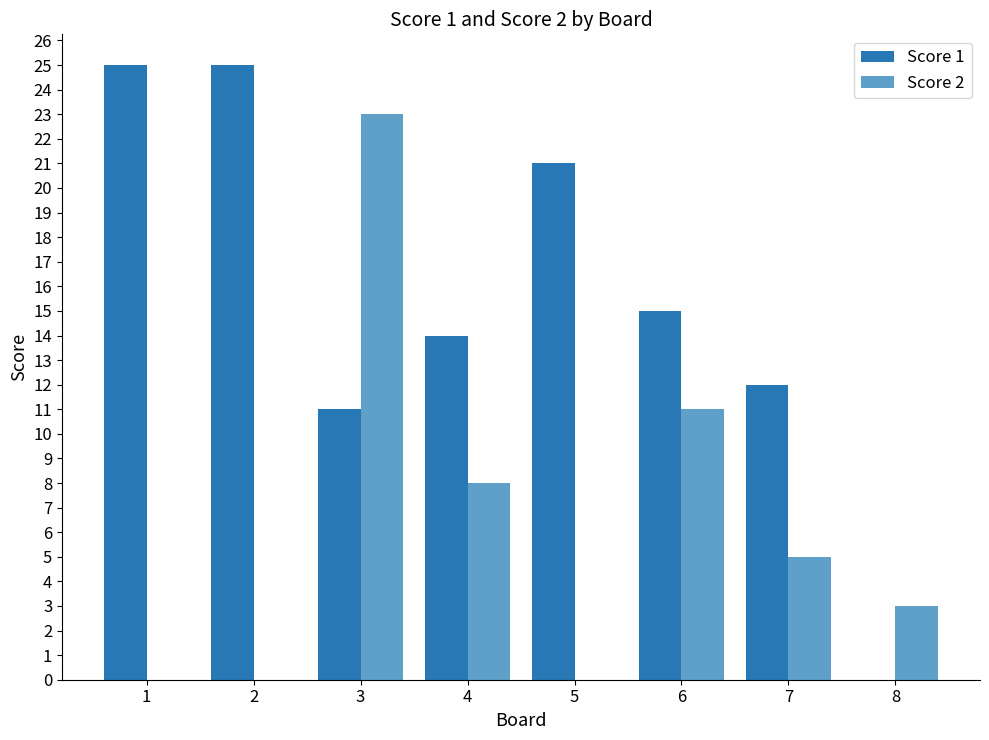

What is the sum of all Score 2 values?

50